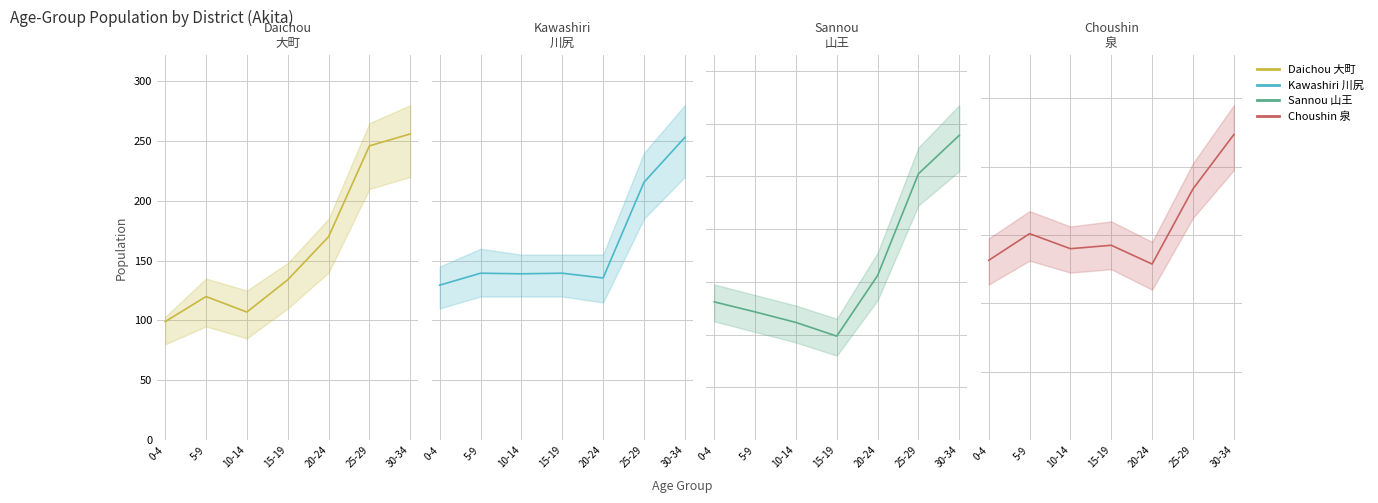

Which series has the widest spread of values?

Sannou (山王)